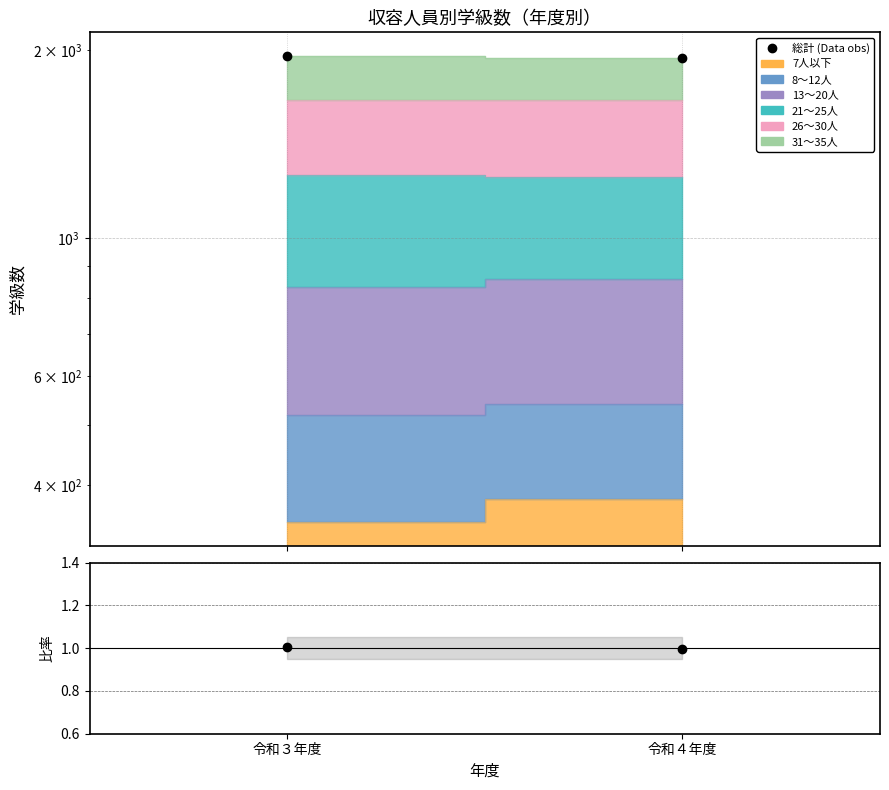

Which series has the largest total across all categories?

総計 (Data obs)